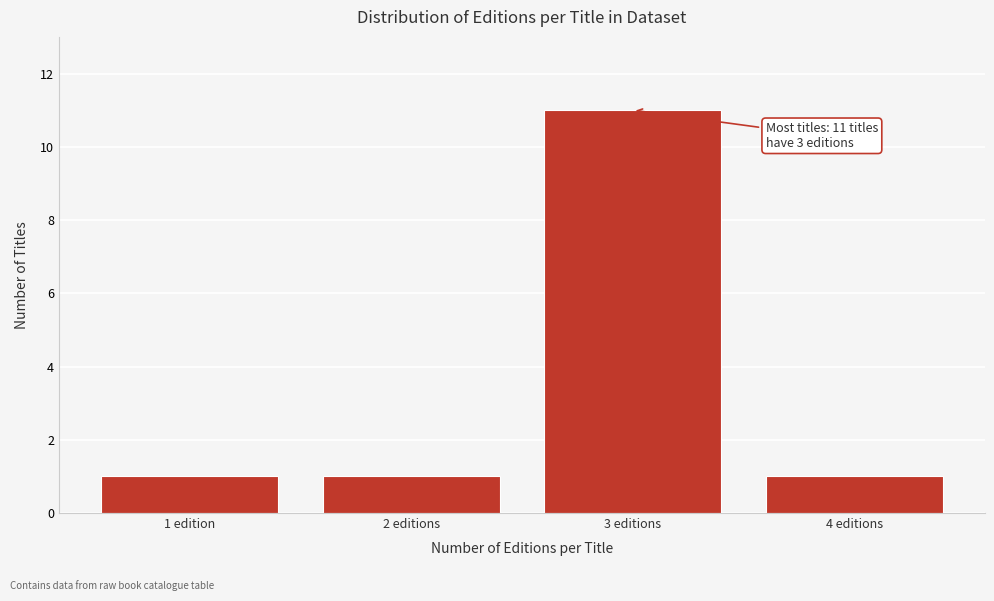

Reading left to right, what are all the values shown in this chart?

1 edition=1	2 editions=1	3 editions=11	4 editions=1